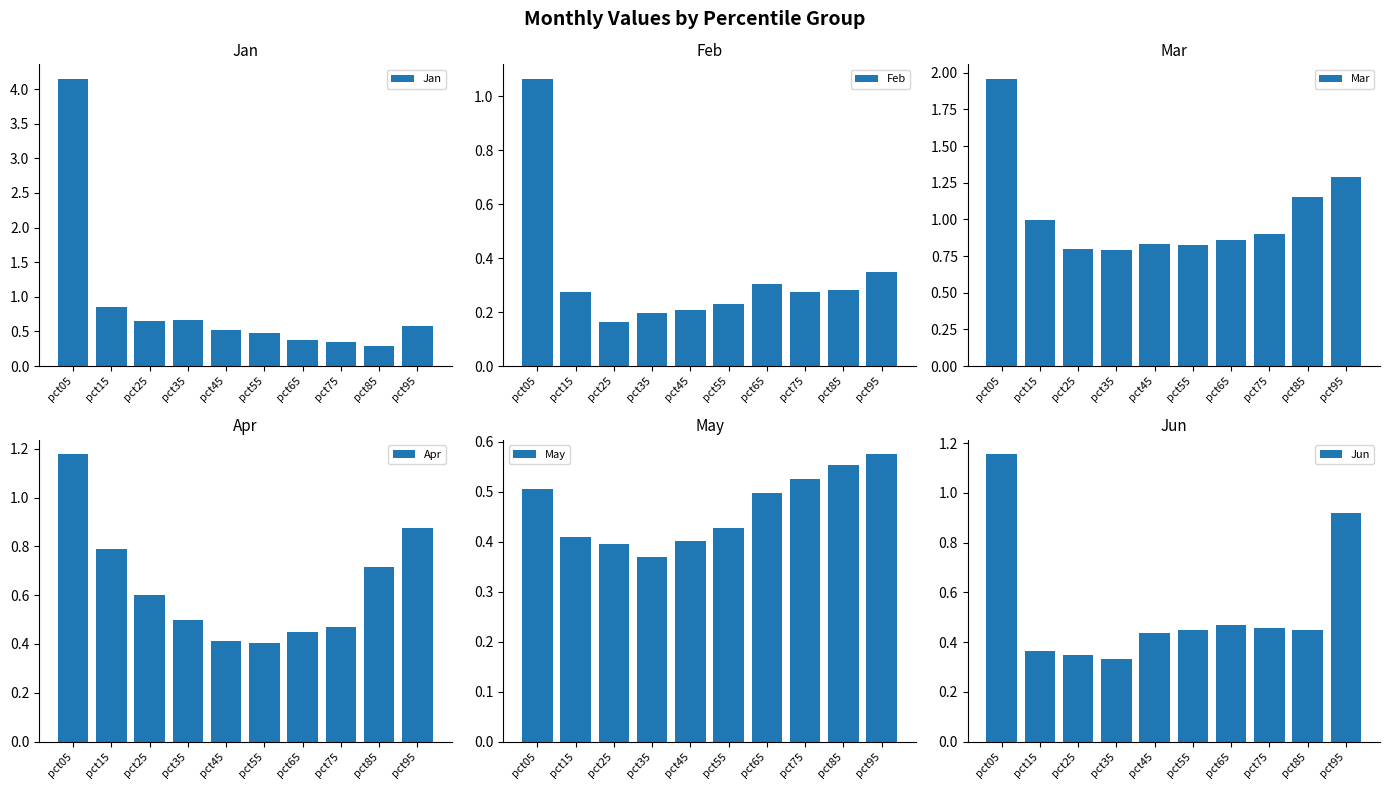

At which label is Jun closest to 0?

pct35